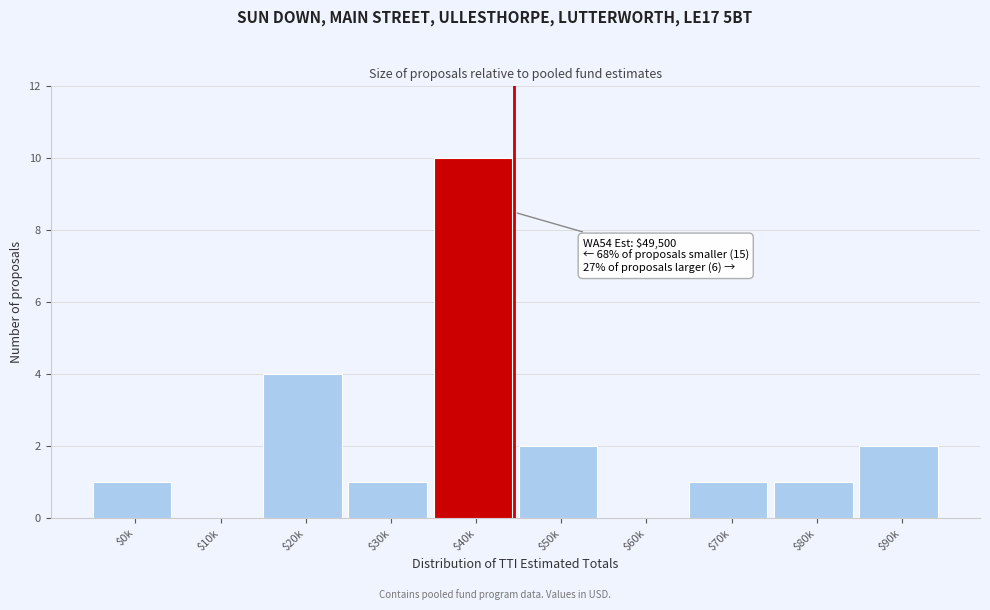

The value at $70k is 0. True or false?

False